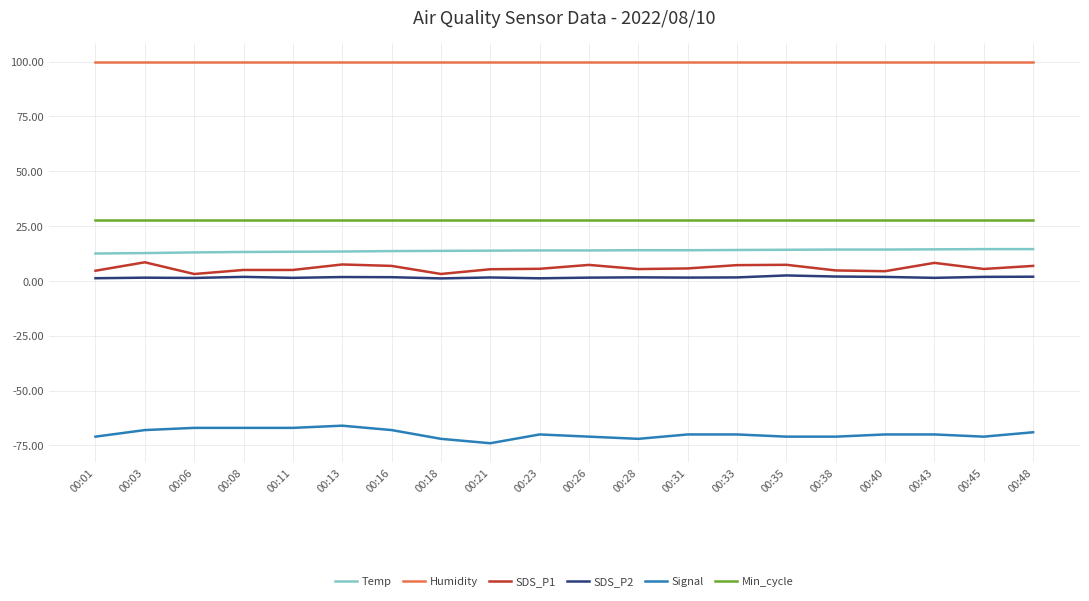

True or false: Min_cycle and Humidity intersect in this chart.

False